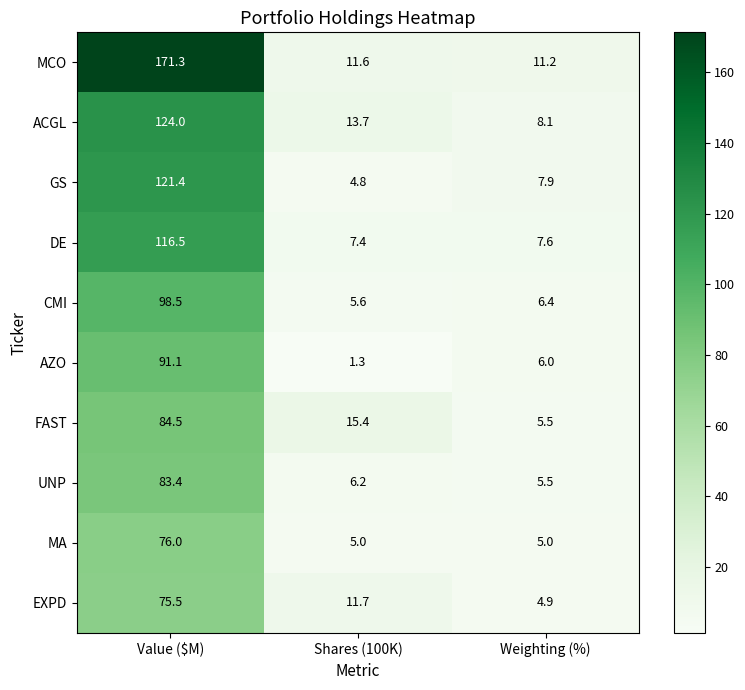

What is the total value across all series at Shares (100K)?

82.7